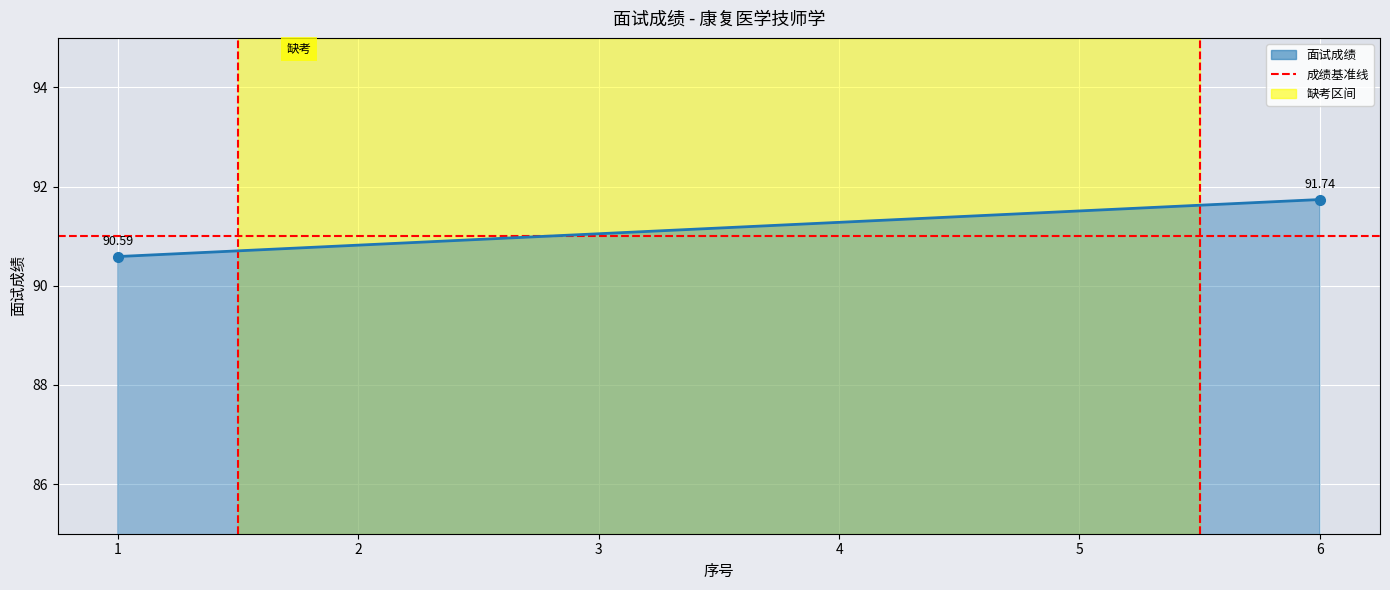

Which series has the largest total across all categories?

面试成绩